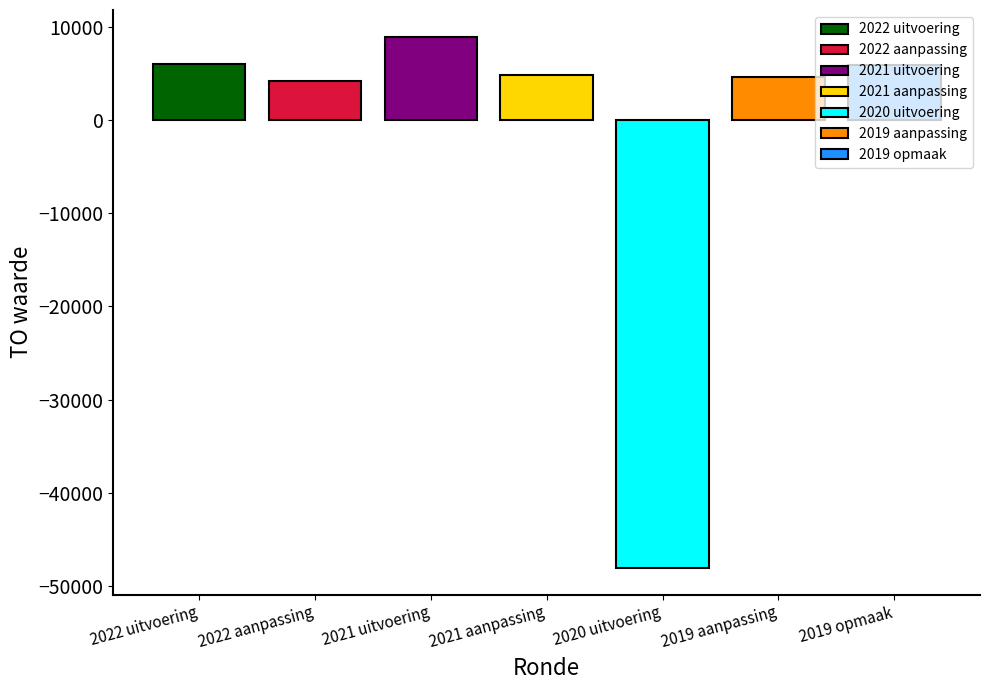

Rank the categories by 2022 uitvoering value from highest to lowest.

2021 aanpassing